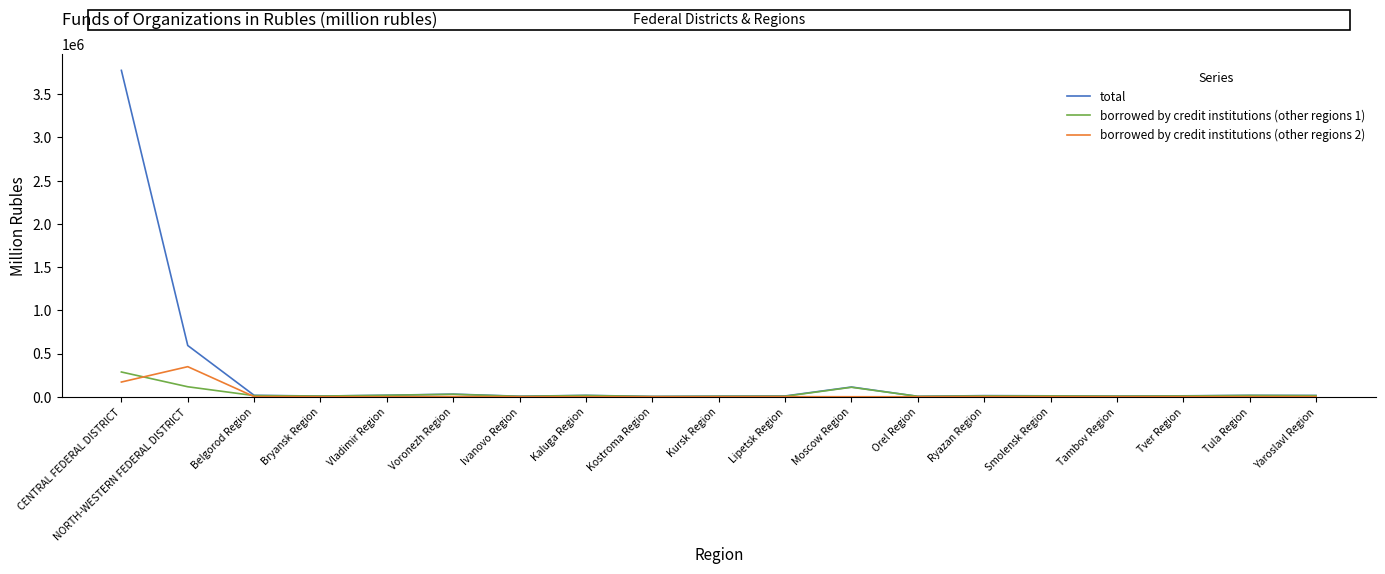

Which series has the largest total across all categories?

total